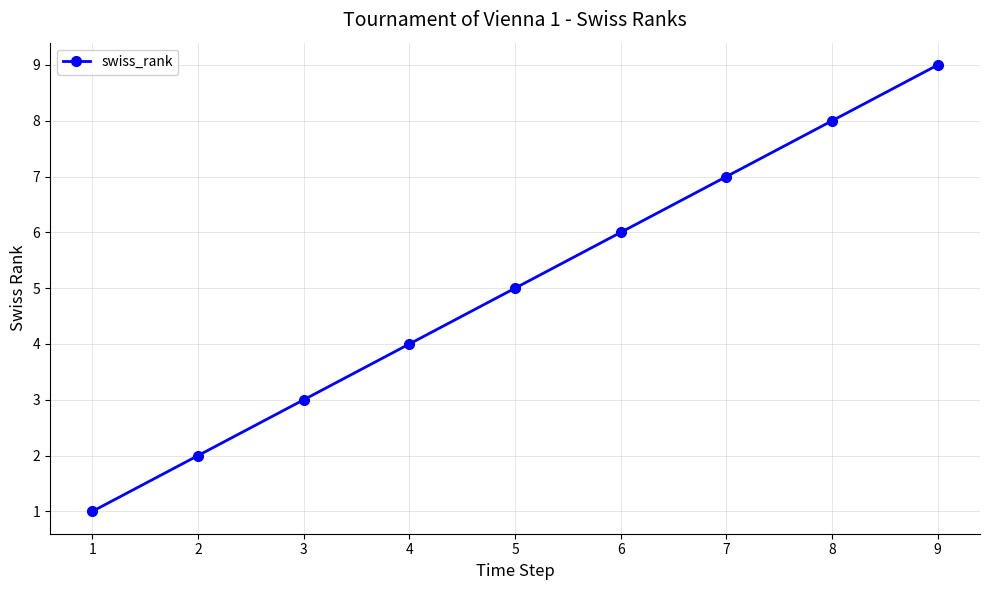

What is the value of the 8th point from the left?

8